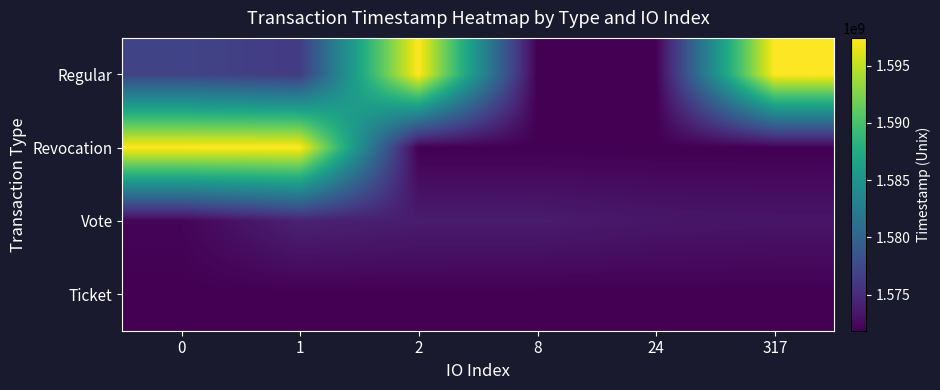

What is the total value across all series at 317?

6314448197